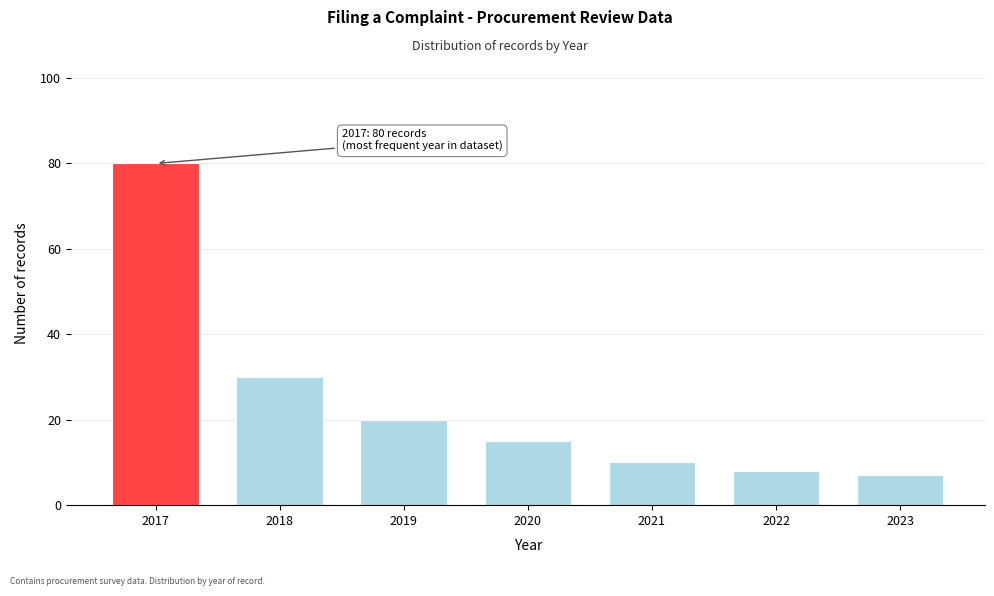

Reading right to left, extract all data points from this chart.

7	8	10	15	20	30	80